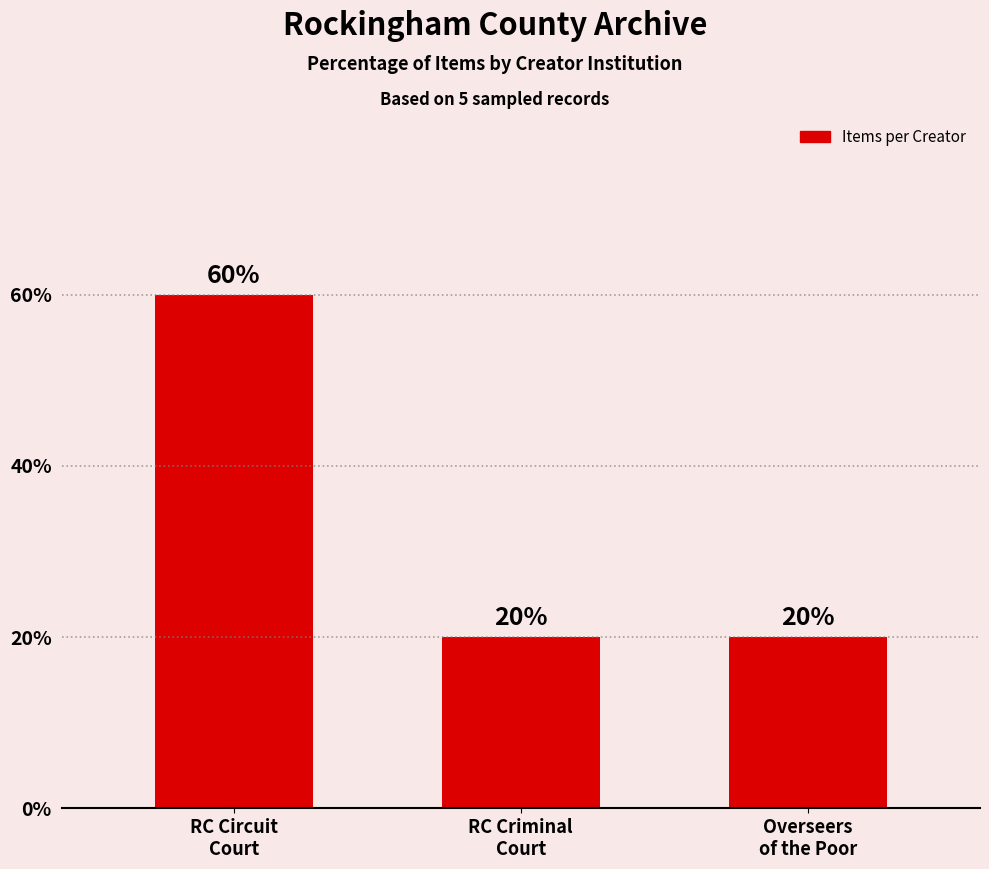

Count the number of categories in the chart.

3